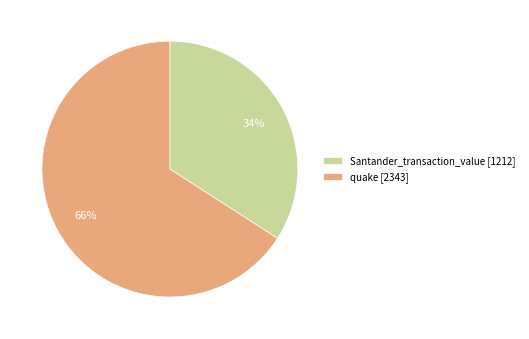

True or false: Santander_transaction_value accounts for 22% of the total.

False